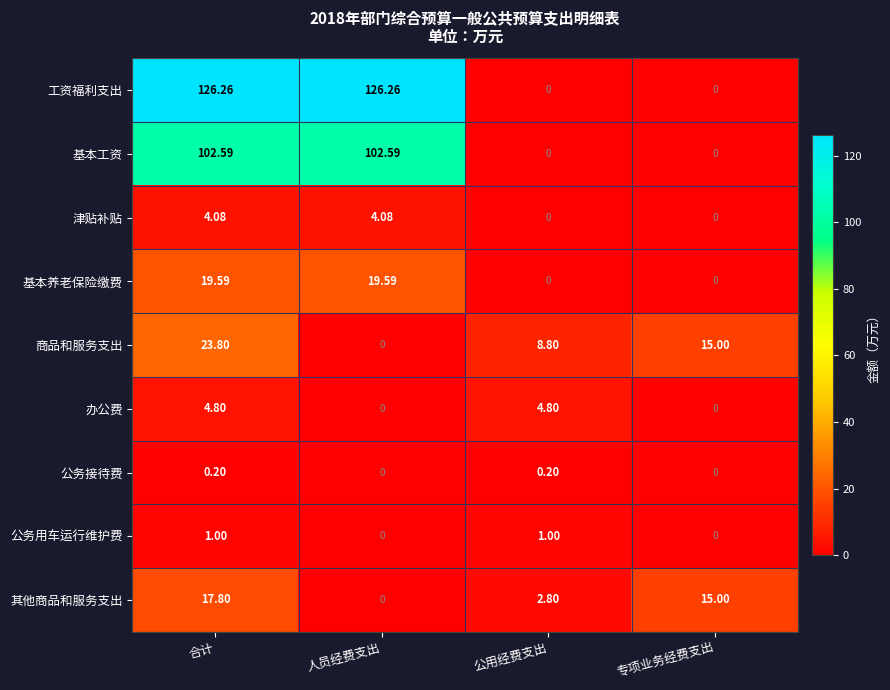

Rank the series by their maximum value, from highest to lowest.

工资福利支出, 基本工资, 商品和服务支出, 基本养老保险缴费, 其他商品和服务支出, 办公费, 津贴补贴, 公务用车运行维护费, 公务接待费